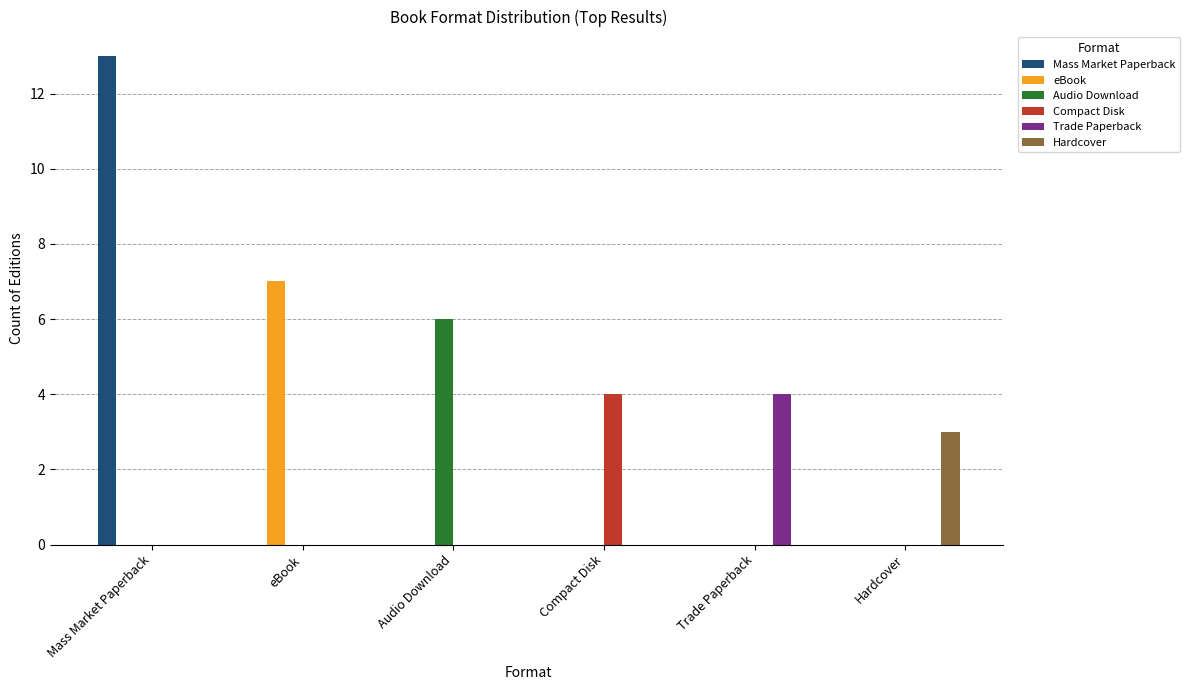

Is it true that Hardcover equals -1 at eBook?

False